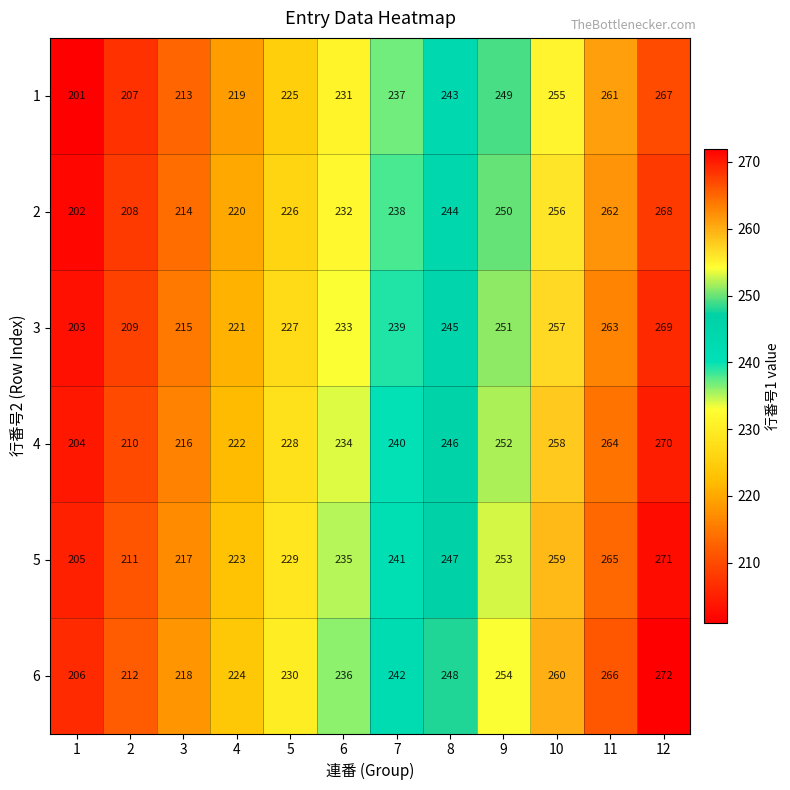

True or false: 2 has a value of 256 at 10.

True